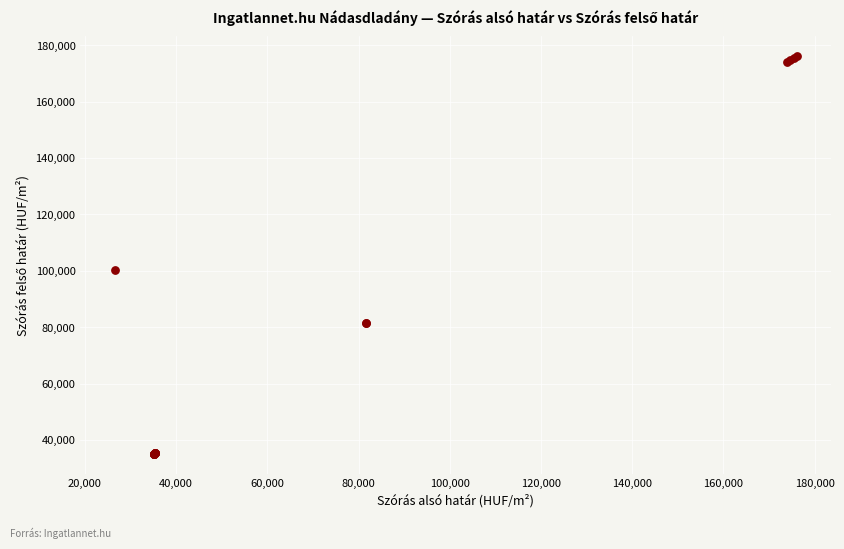

What Y value in the scatter plot is closest to 105605?

100351